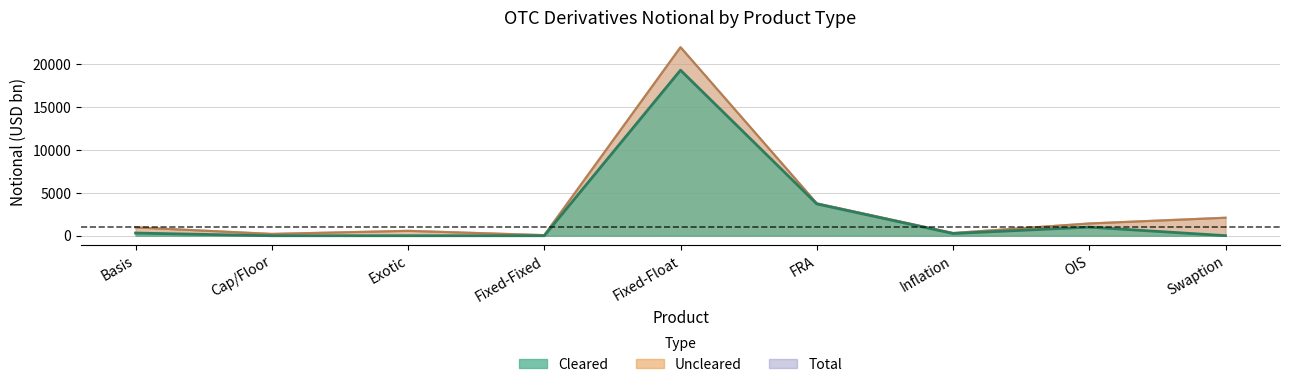

List the labels in order of Total value, smallest first.

Fixed-Fixed, Cap/Floor, Inflation, Exotic, Basis, OIS, Swaption, FRA, Fixed-Float